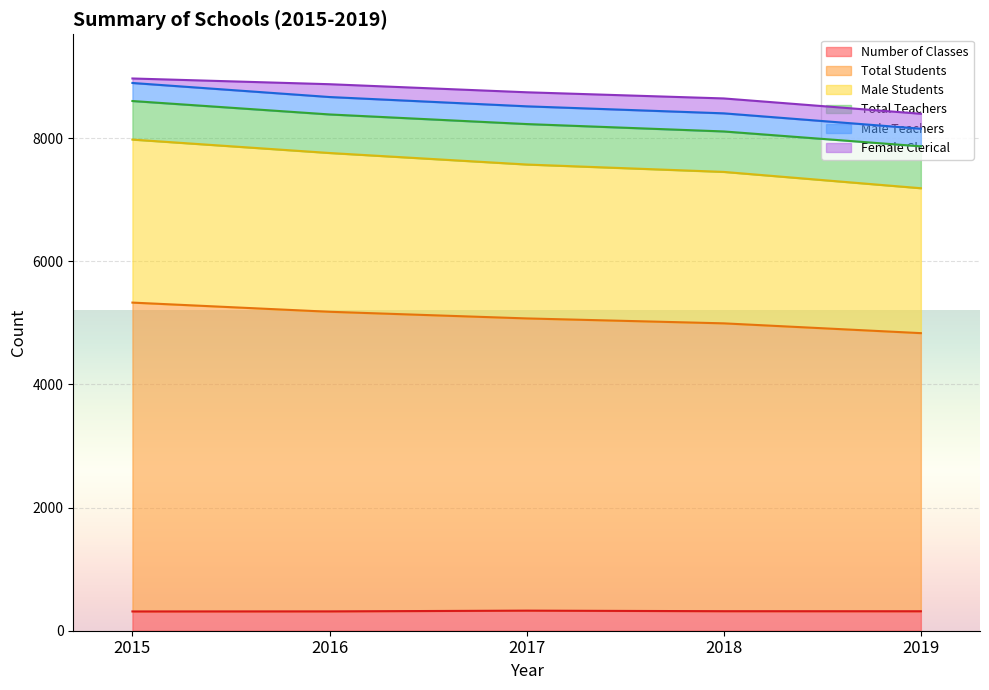

Read the Number of Classes value at 2016.

314